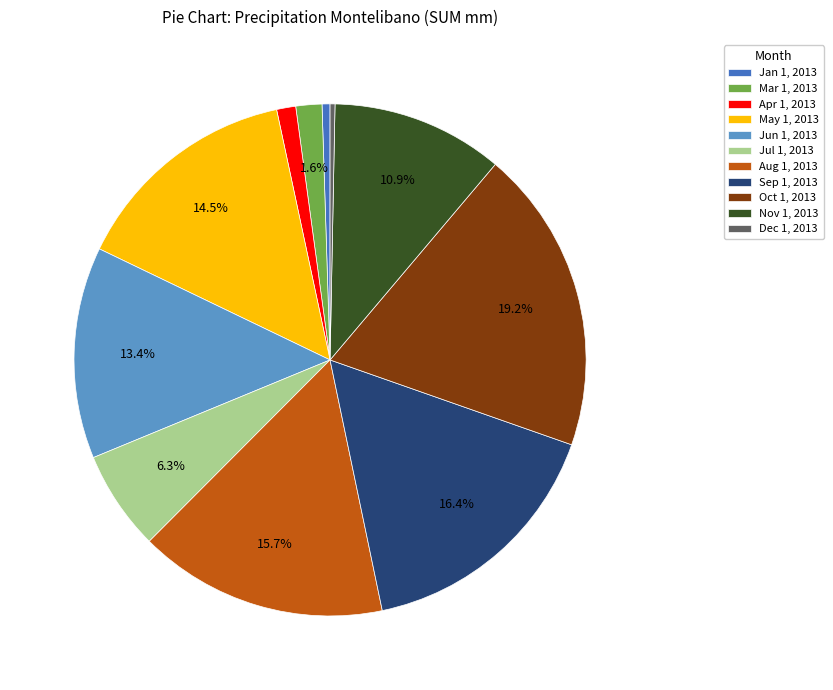

To the nearest percent, what percentage of the pie is Jun 1, 2013?

13%